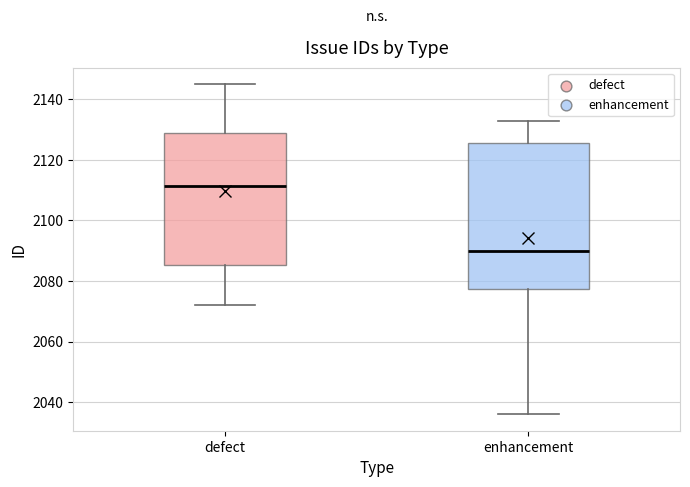

Reading left to right, transcribe this box plot: for each box, give where its median line is, the range the box spans, and where its two whiskers end, as read against the y-axis. The values are not printed on the chart, so give them approximately, as read against the axis.

defect: median 2112, box 2086 to 2128, whiskers 2072 to 2146
enhancement: median 2090, box 2078 to 2126, whiskers 2036 to 2134